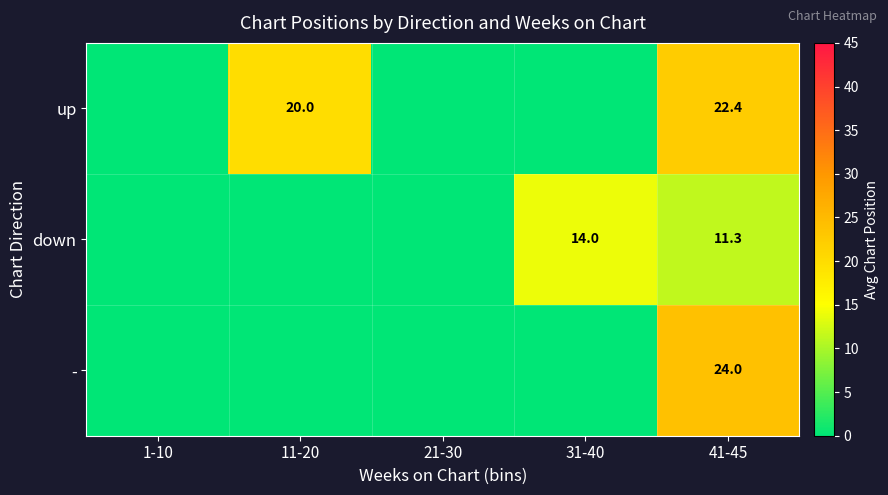

What is the total value across all series at 41-45?

57.7